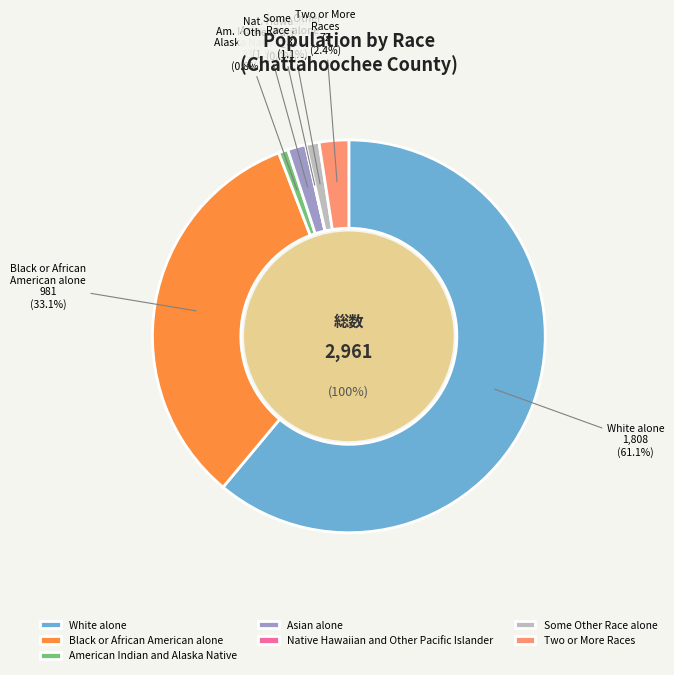

Does Some Other Race alone account for over 50% of the chart?

No